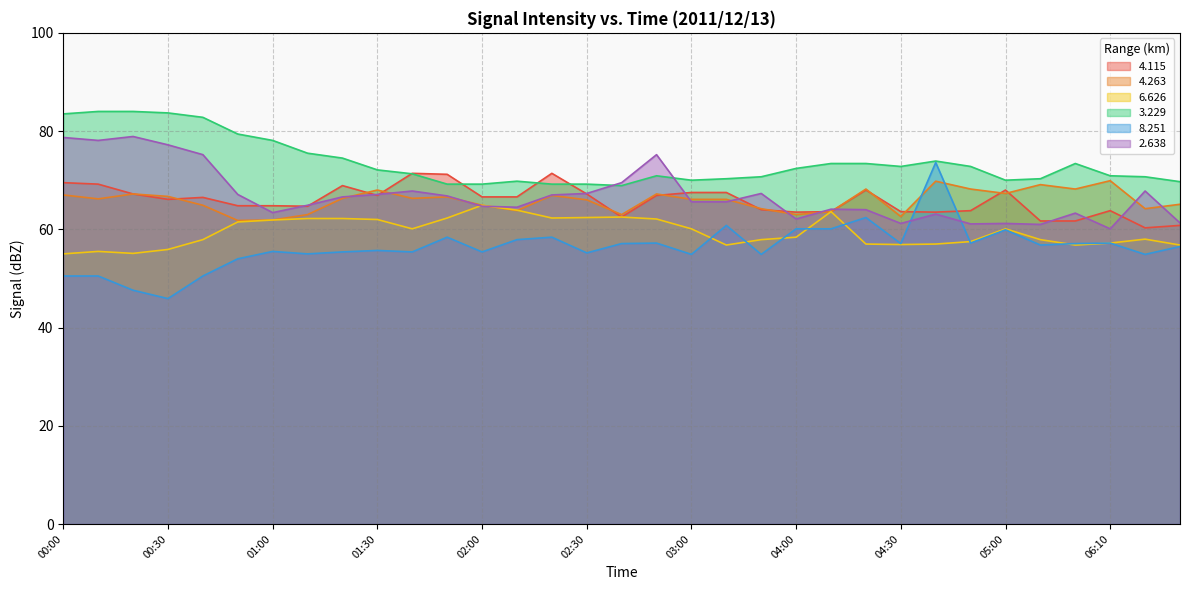

True or false:   4.115 and   3.229 cross at least once.

True